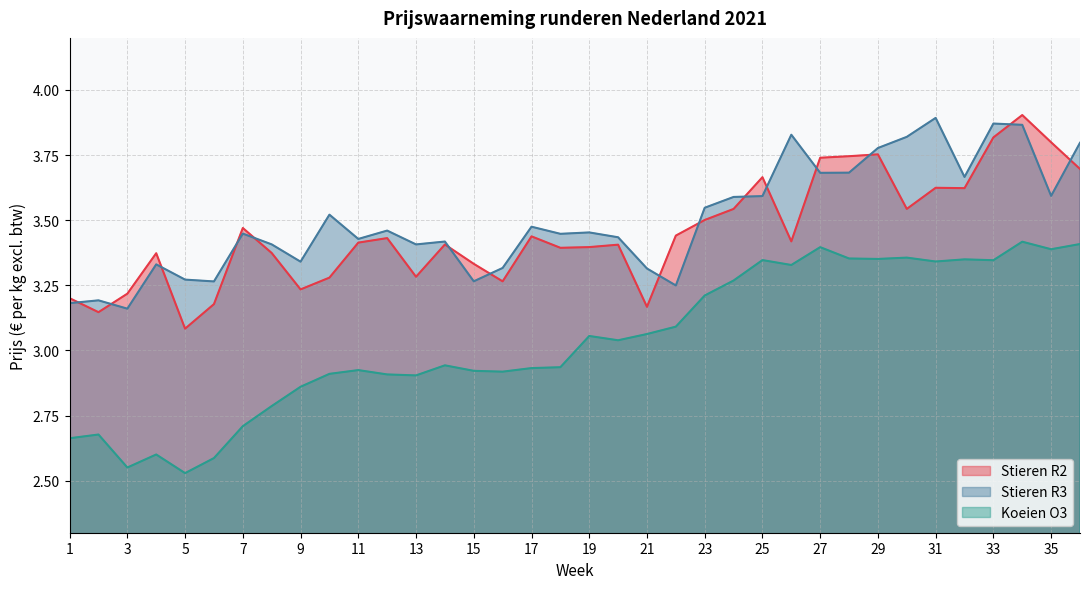

Count the Stieren R3 values in the range 3 to 4.

36